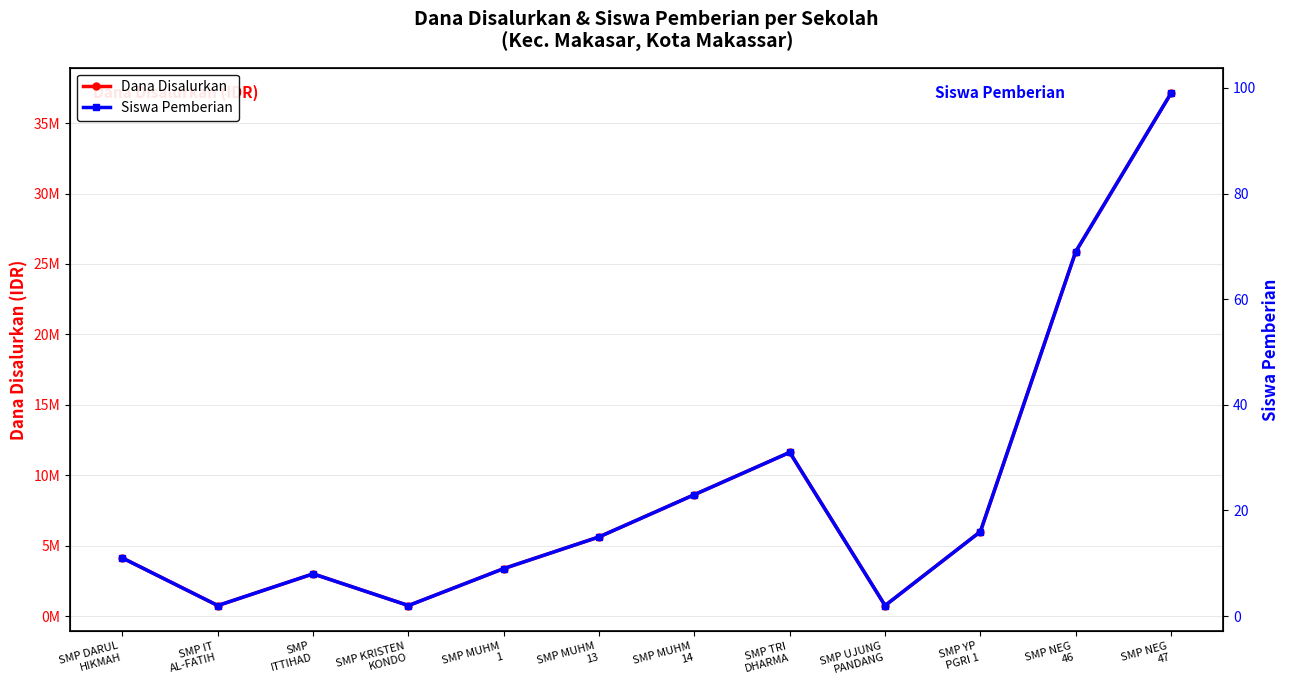

True or false: Dana Disalurkan and Siswa Pemberian cross at least once.

False